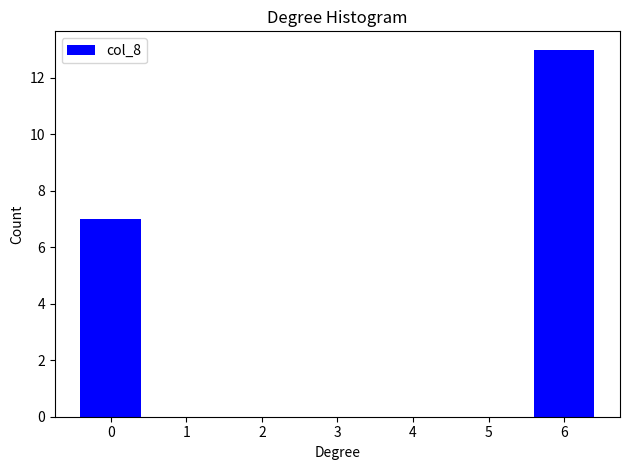

Reading right to left, list all the values displayed in this chart.

6=13	5=0	4=0	3=0	2=0	1=0	0=7